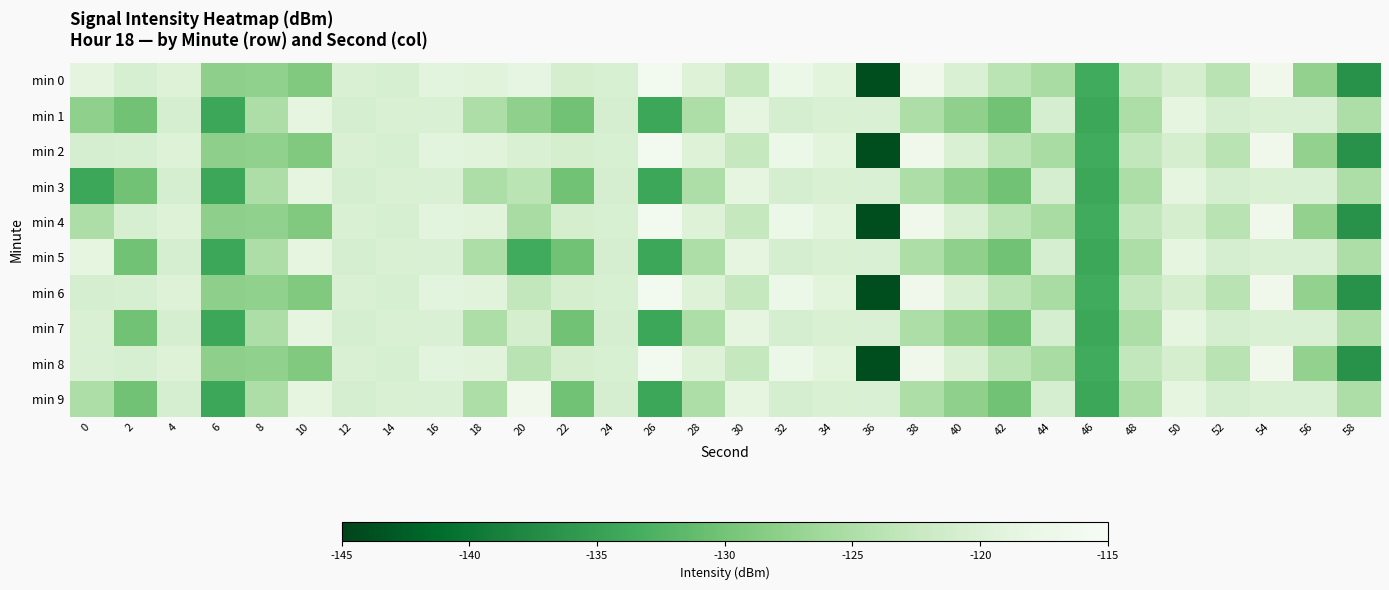

Reading right to left, what are all the values shown in this chart?

min 0: 58=-136.6	56=-127.5	54=-116.6	52=-123.8	50=-120.8	48=-123.0	46=-133.7	44=-125.5	42=-123.6	40=-120.2	38=-116.7	36=-144.1	34=-119.1	32=-117.5	30=-122.6	28=-119.6	26=-116.0	24=-120.4	22=-120.8	20=-118.4	18=-119.1	16=-119.0	14=-120.6	12=-120.2	10=-129.1	8=-127.6	6=-127.8	4=-119.7	2=-120.4	0=-118.8
min 1: 58=-125.0	56=-120.1	54=-120.2	52=-120.7	50=-118.6	48=-124.9	46=-134.2	44=-120.7	42=-130.1	40=-127.8	38=-125.0	36=-120.1	34=-120.2	32=-120.7	30=-118.6	28=-124.9	26=-134.2	24=-120.7	22=-130.1	20=-127.8	18=-125.0	16=-120.1	14=-120.2	12=-120.7	10=-118.6	8=-124.9	6=-134.2	4=-120.7	2=-130.1	0=-127.8
min 2: 58=-136.6	56=-127.5	54=-116.6	52=-123.8	50=-120.8	48=-123.0	46=-133.7	44=-125.5	42=-123.6	40=-120.2	38=-116.7	36=-144.1	34=-119.1	32=-117.5	30=-122.6	28=-119.6	26=-116.0	24=-120.4	22=-120.8	20=-120.2	18=-119.1	16=-119.0	14=-120.6	12=-120.2	10=-129.1	8=-127.6	6=-127.8	4=-119.7	2=-120.4	0=-120.7
min 3: 58=-125.0	56=-120.1	54=-120.2	52=-120.7	50=-118.6	48=-124.9	46=-134.2	44=-120.7	42=-130.1	40=-127.8	38=-125.0	36=-120.1	34=-120.2	32=-120.7	30=-118.6	28=-124.9	26=-134.2	24=-120.7	22=-130.1	20=-123.6	18=-125.0	16=-120.1	14=-120.2	12=-120.7	10=-118.6	8=-124.9	6=-134.2	4=-120.7	2=-130.1	0=-134.2
min 4: 58=-136.6	56=-127.5	54=-116.6	52=-123.8	50=-120.8	48=-123.0	46=-133.7	44=-125.5	42=-123.6	40=-120.2	38=-116.7	36=-144.1	34=-119.1	32=-117.5	30=-122.6	28=-119.6	26=-116.0	24=-120.4	22=-120.8	20=-125.5	18=-119.1	16=-119.0	14=-120.6	12=-120.2	10=-129.1	8=-127.6	6=-127.8	4=-119.7	2=-120.4	0=-124.9
min 5: 58=-125.0	56=-120.1	54=-120.2	52=-120.7	50=-118.6	48=-124.9	46=-134.2	44=-120.7	42=-130.1	40=-127.8	38=-125.0	36=-120.1	34=-120.2	32=-120.7	30=-118.6	28=-124.9	26=-134.2	24=-120.7	22=-130.1	20=-133.7	18=-125.0	16=-120.1	14=-120.2	12=-120.7	10=-118.6	8=-124.9	6=-134.2	4=-120.7	2=-130.1	0=-118.6
min 6: 58=-136.6	56=-127.5	54=-116.6	52=-123.8	50=-120.8	48=-123.0	46=-133.7	44=-125.5	42=-123.6	40=-120.2	38=-116.7	36=-144.1	34=-119.1	32=-117.5	30=-122.6	28=-119.6	26=-116.0	24=-120.4	22=-120.8	20=-123.0	18=-119.1	16=-119.0	14=-120.6	12=-120.2	10=-129.1	8=-127.6	6=-127.8	4=-119.7	2=-120.4	0=-120.7
min 7: 58=-125.0	56=-120.1	54=-120.2	52=-120.7	50=-118.6	48=-124.9	46=-134.2	44=-120.7	42=-130.1	40=-127.8	38=-125.0	36=-120.1	34=-120.2	32=-120.7	30=-118.6	28=-124.9	26=-134.2	24=-120.7	22=-130.1	20=-120.8	18=-125.0	16=-120.1	14=-120.2	12=-120.7	10=-118.6	8=-124.9	6=-134.2	4=-120.7	2=-130.1	0=-120.2
min 8: 58=-136.6	56=-127.5	54=-116.6	52=-123.8	50=-120.8	48=-123.0	46=-133.7	44=-125.5	42=-123.6	40=-120.2	38=-116.7	36=-144.1	34=-119.1	32=-117.5	30=-122.6	28=-119.6	26=-116.0	24=-120.4	22=-120.8	20=-123.8	18=-119.1	16=-119.0	14=-120.6	12=-120.2	10=-129.1	8=-127.6	6=-127.8	4=-119.7	2=-120.4	0=-120.1
min 9: 58=-125.0	56=-120.1	54=-120.2	52=-120.7	50=-118.6	48=-124.9	46=-134.2	44=-120.7	42=-130.1	40=-127.8	38=-125.0	36=-120.1	34=-120.2	32=-120.7	30=-118.6	28=-124.9	26=-134.2	24=-120.7	22=-130.1	20=-116.6	18=-125.0	16=-120.1	14=-120.2	12=-120.7	10=-118.6	8=-124.9	6=-134.2	4=-120.7	2=-130.1	0=-125.0